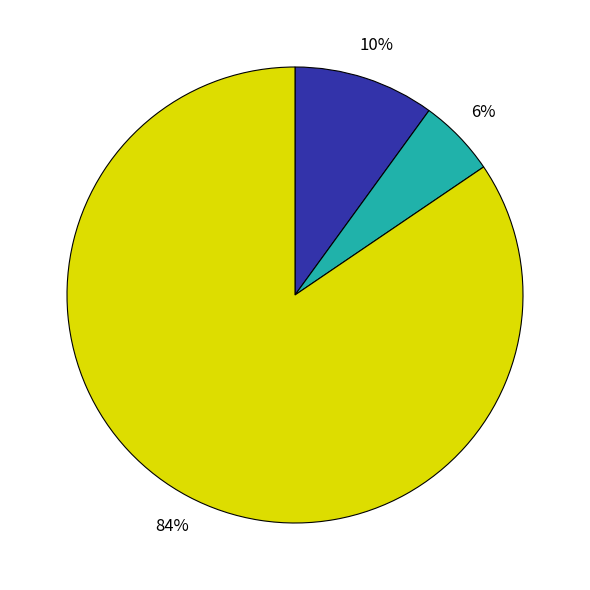

To the nearest percent, what is the average slice percentage?

33%